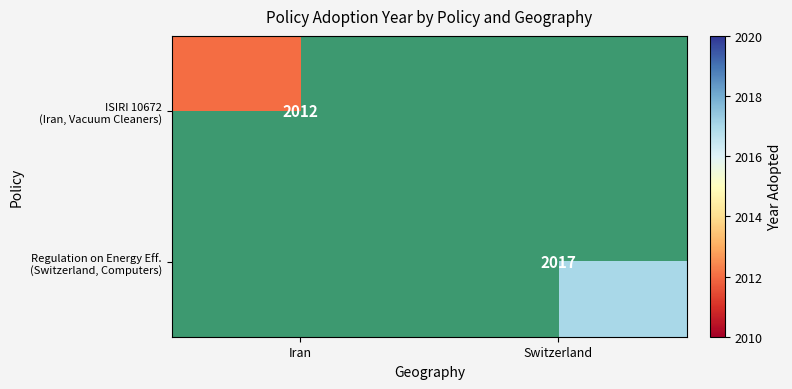

Rank the series by their maximum value, from lowest to highest.

ISIRI 10672 (Iran, Vacuum Cleaners), Regulation on Energy Eff. (Switzerland, Computers)